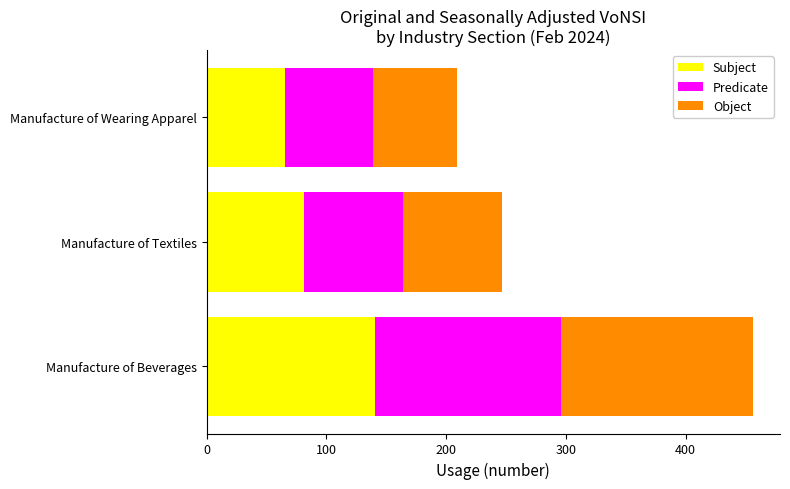

What is the difference between the maximum and minimum values in the Subject series?

74.5